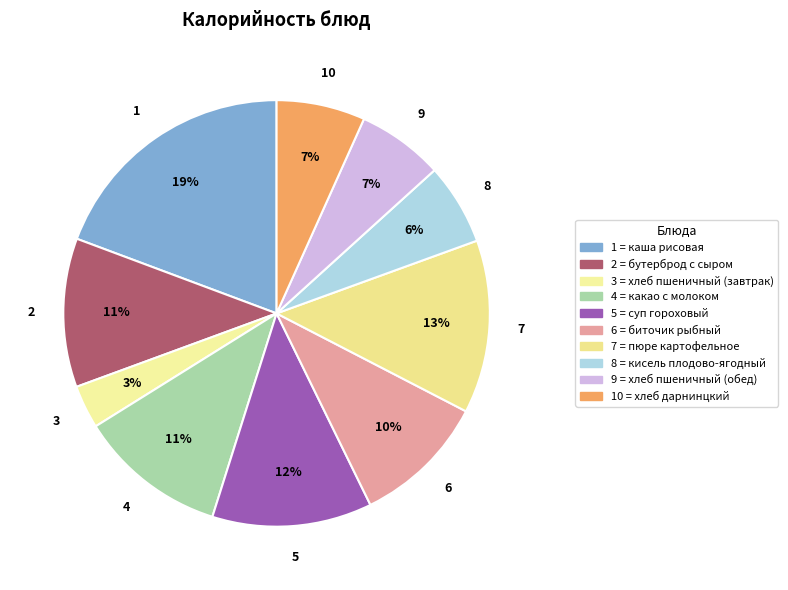

Which slice is the smallest?

хлеб пшеничный (завтрак)